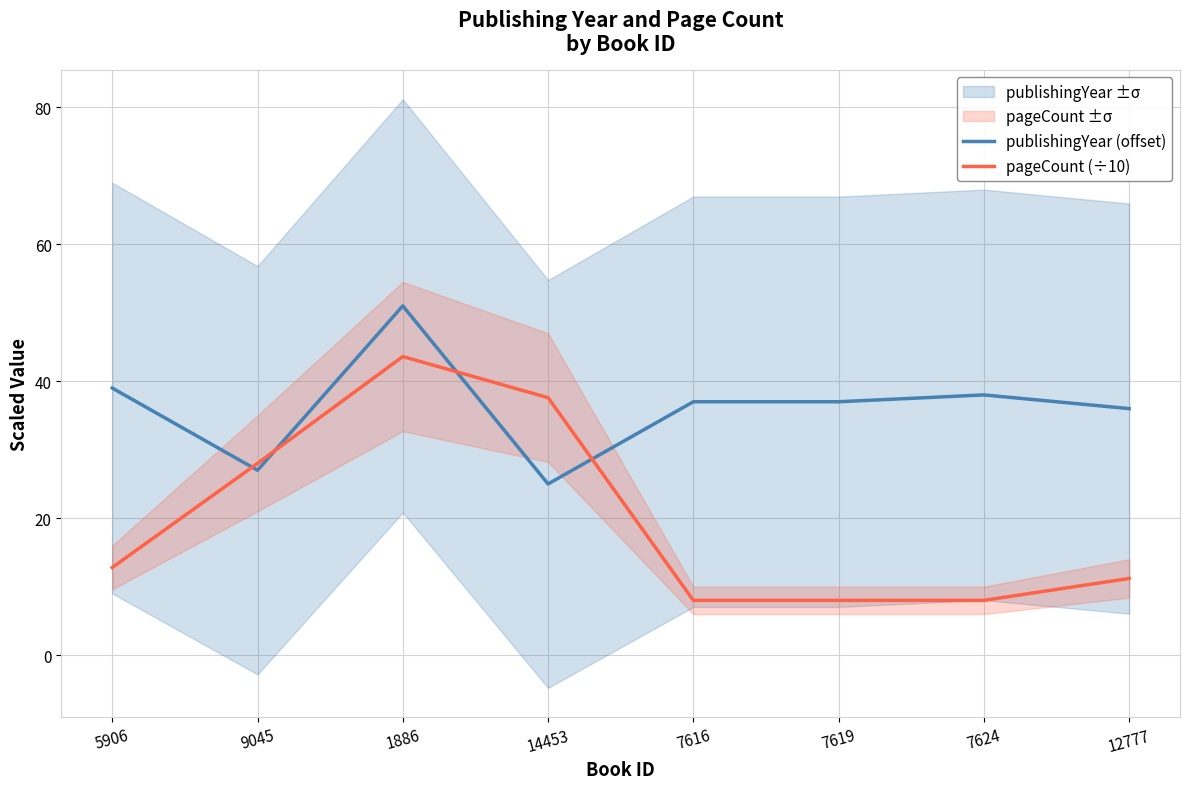

List the series in order of their peak value, highest first.

publishingYear (offset), pageCount (÷10)